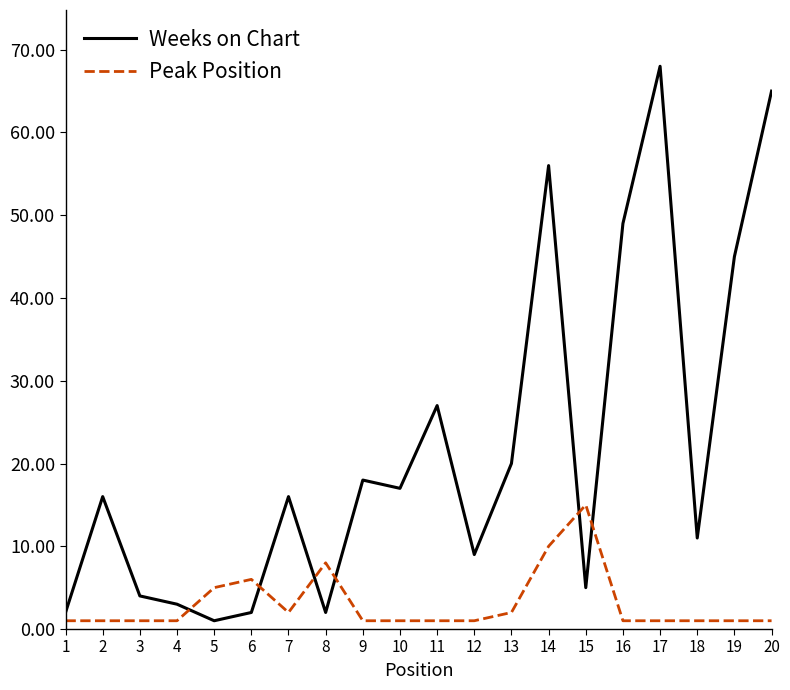

Which series ends up on top after the final intersection of Peak Position and Weeks on Chart?

Weeks on Chart